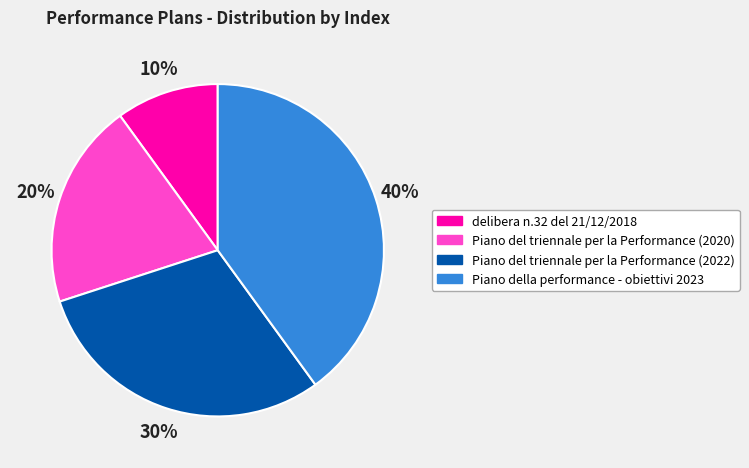

To the nearest percent, what is the average slice percentage?

25%